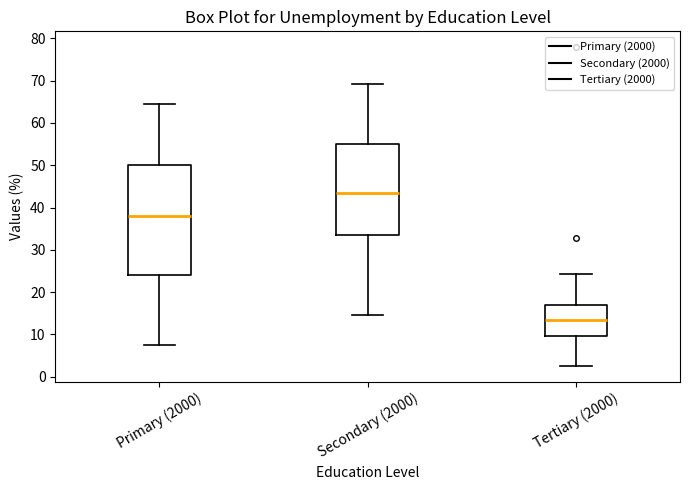

Reading left to right, transcribe this box plot: for each box, give where its median line is, the range the box spans, and where its two whiskers end, as read against the y-axis. The values are not printed on the chart, so give them approximately, as read against the axis.

Primary (2000): median 38, box 24 to 50, whiskers 8 to 65
Secondary (2000): median 44, box 33 to 55, whiskers 15 to 69
Tertiary (2000): median 14, box 10 to 17, whiskers 3 to 24